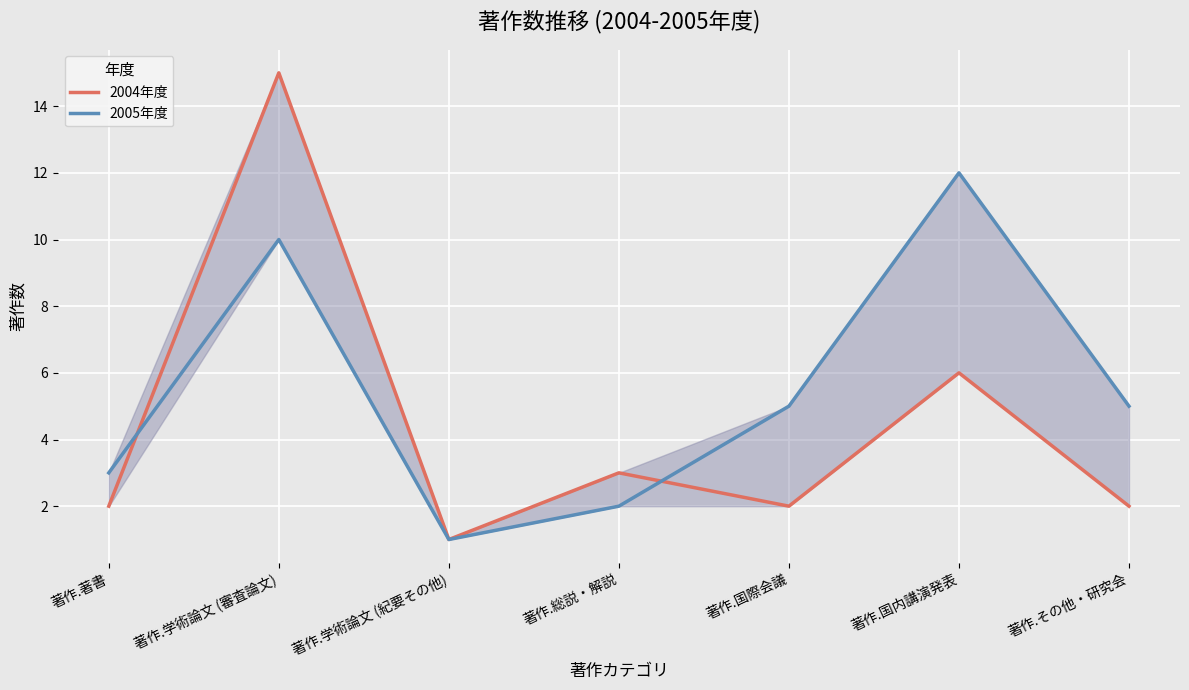

Rank the series by their average value, from highest to lowest.

2005年度, 2004年度